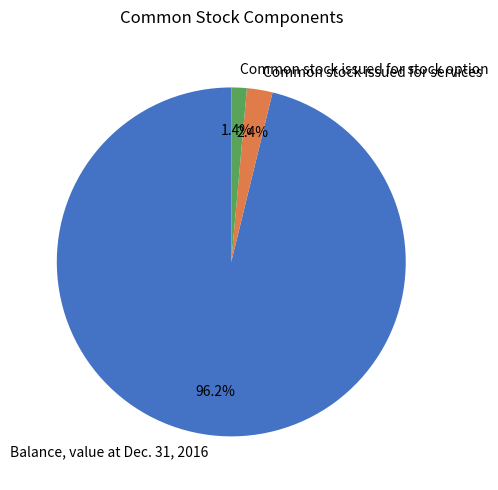

How many slices are in this pie chart?

3